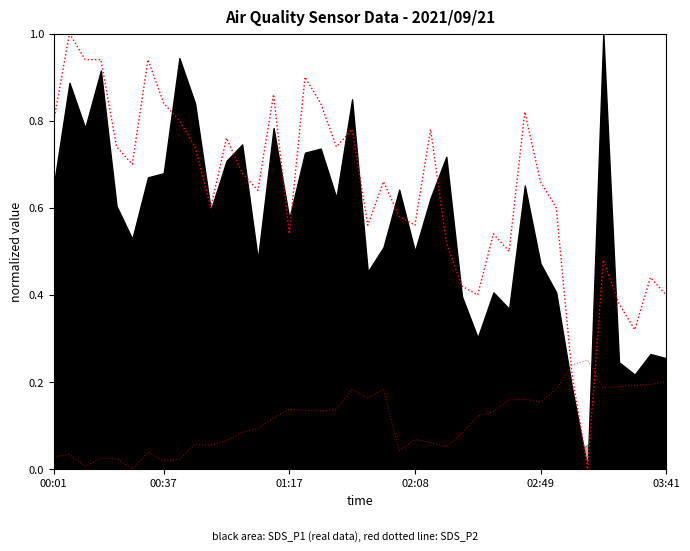

Between 33 and 9, which is larger?

9